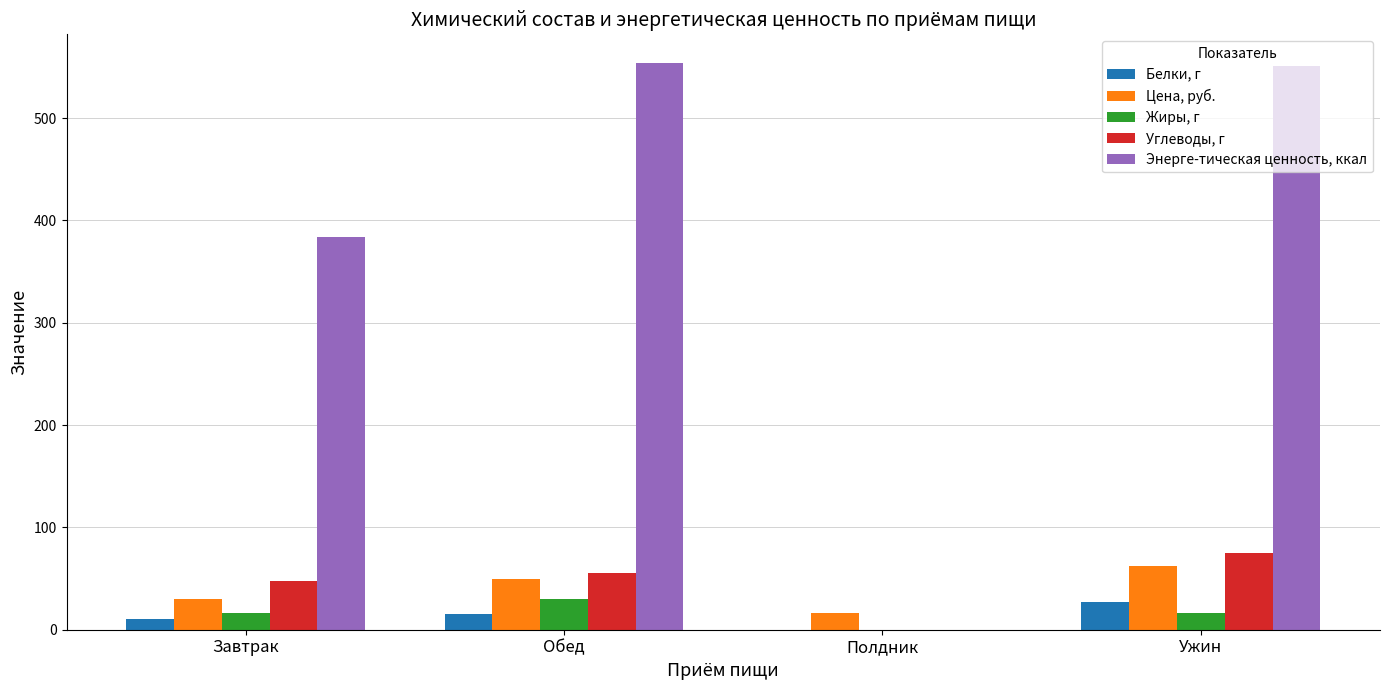

What is the maximum value shown in the chart?

554.2